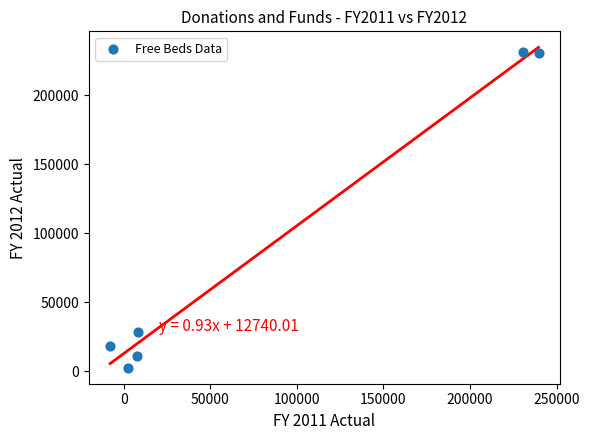

What Y value in the scatter plot is closest to 117028?

28443.0